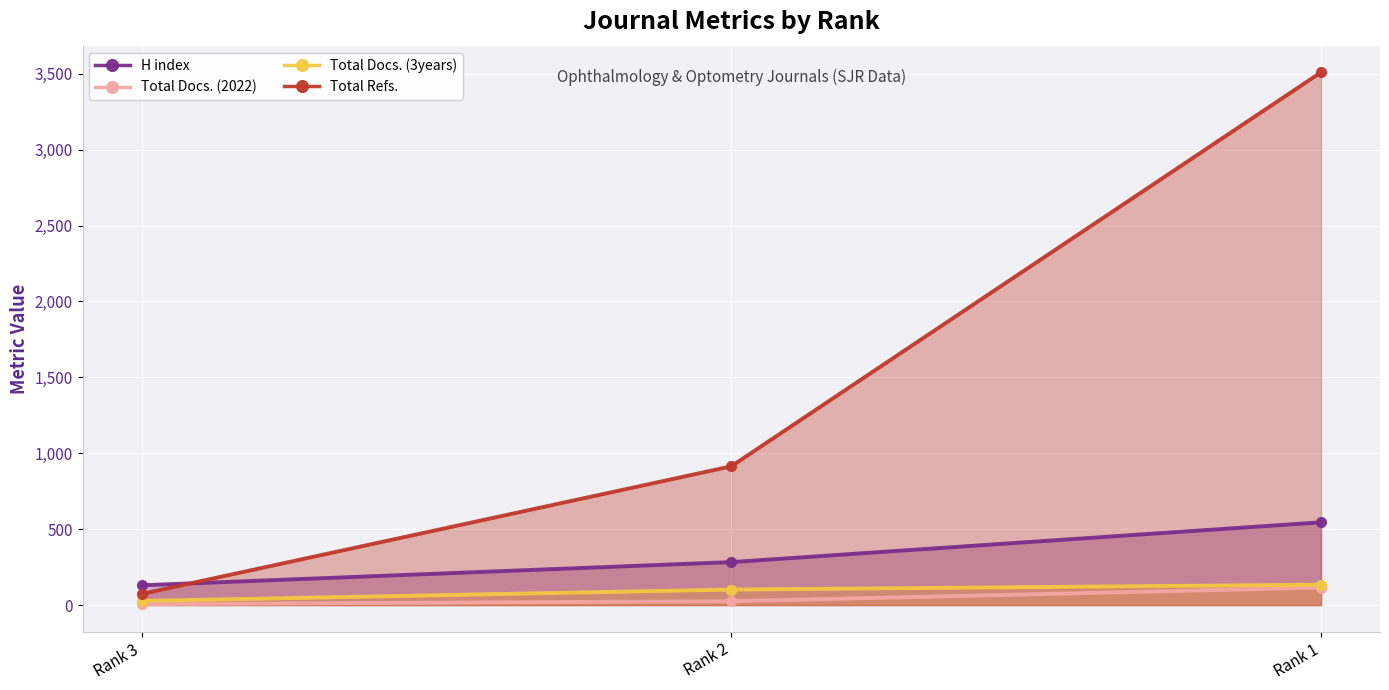

What is the difference between the maximum and second lowest values in the Total Refs. series?

2596